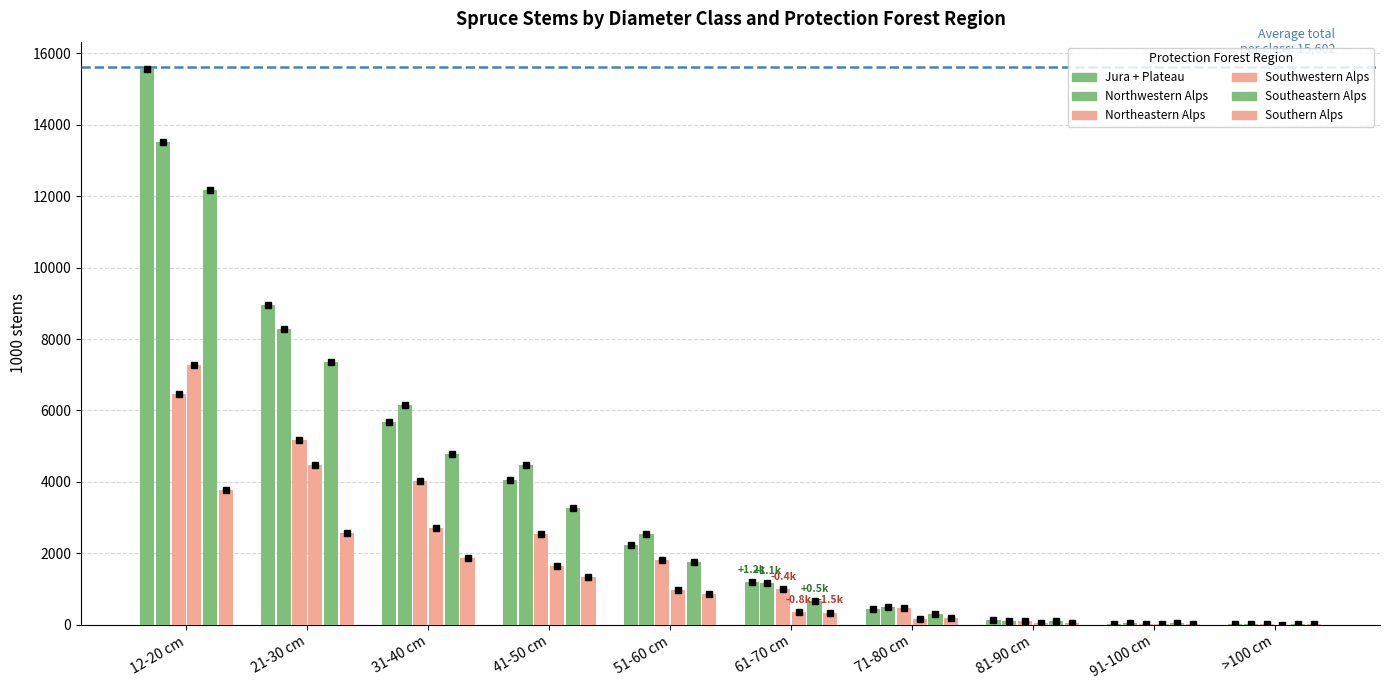

Are the bars horizontal?

No